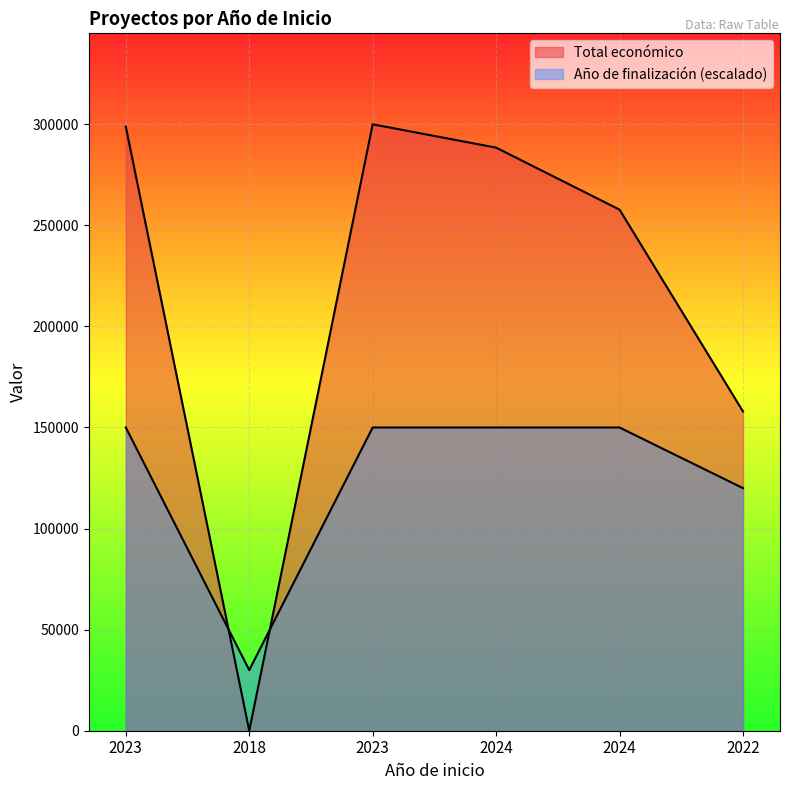

Reading right to left, extract all data points from this chart.

Total económico: 157944	257770	288442	299987	0	298790
Año de finalización: 120000	150000	150000	150000	30000	150000